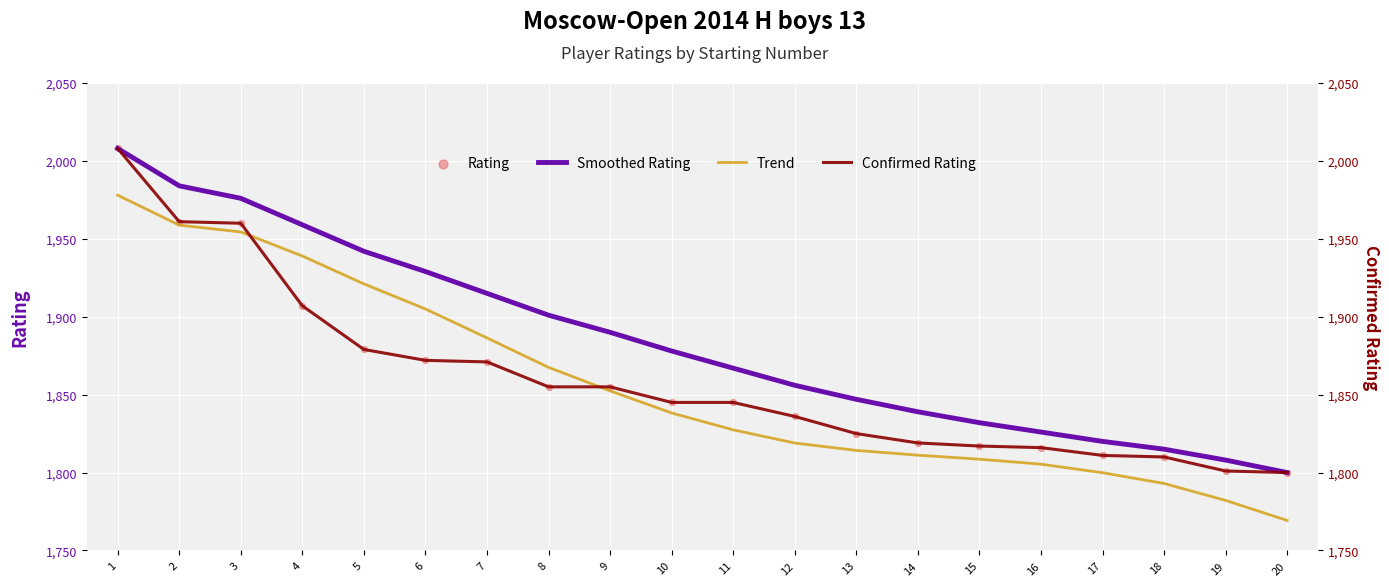

Which series has the widest spread of Y values?

Trend